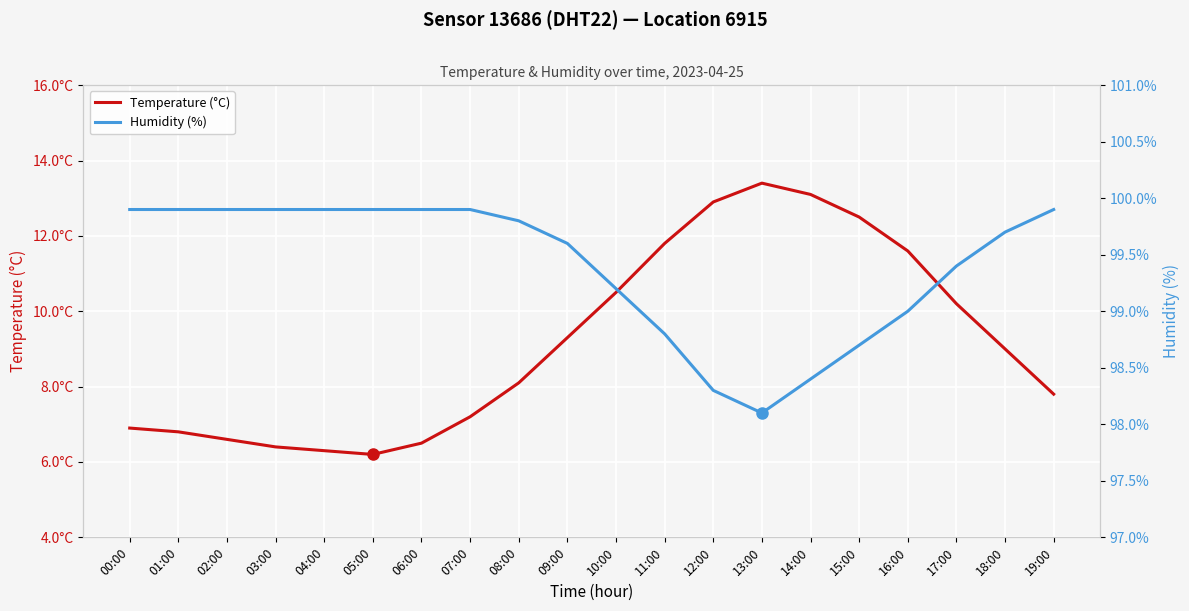

The value of Temperature (°C) at 10:00 is 5.2. True or false?

False